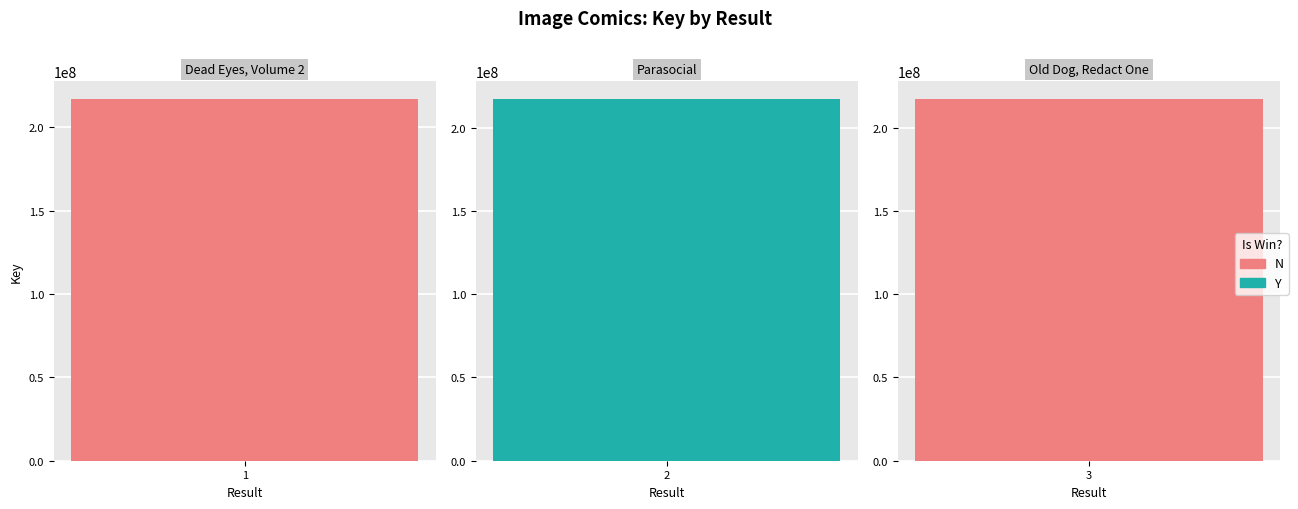

How many bars are there in total?

3